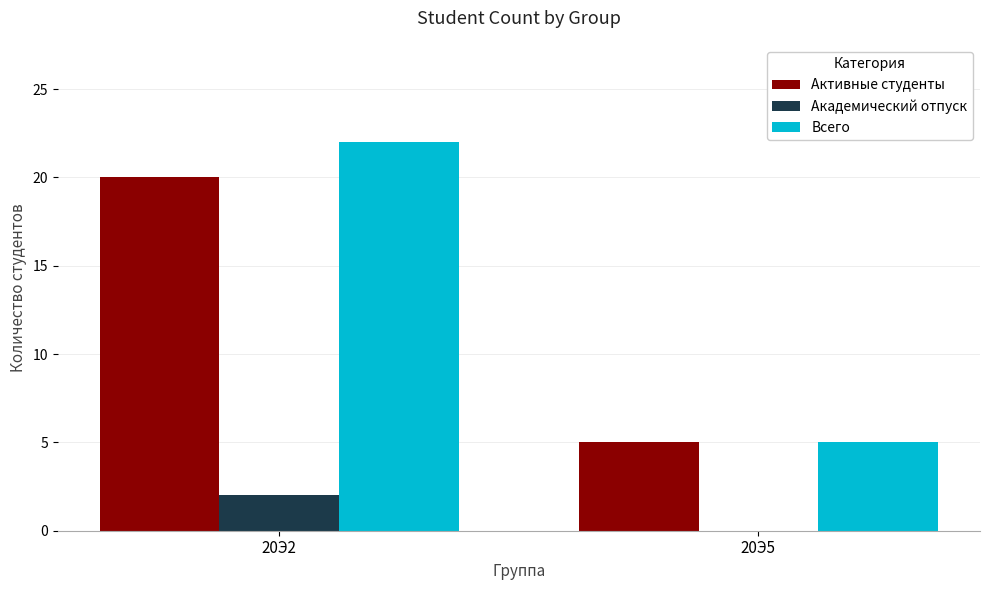

Which series changed the most between 20Э2 and 20Э5?

Всего